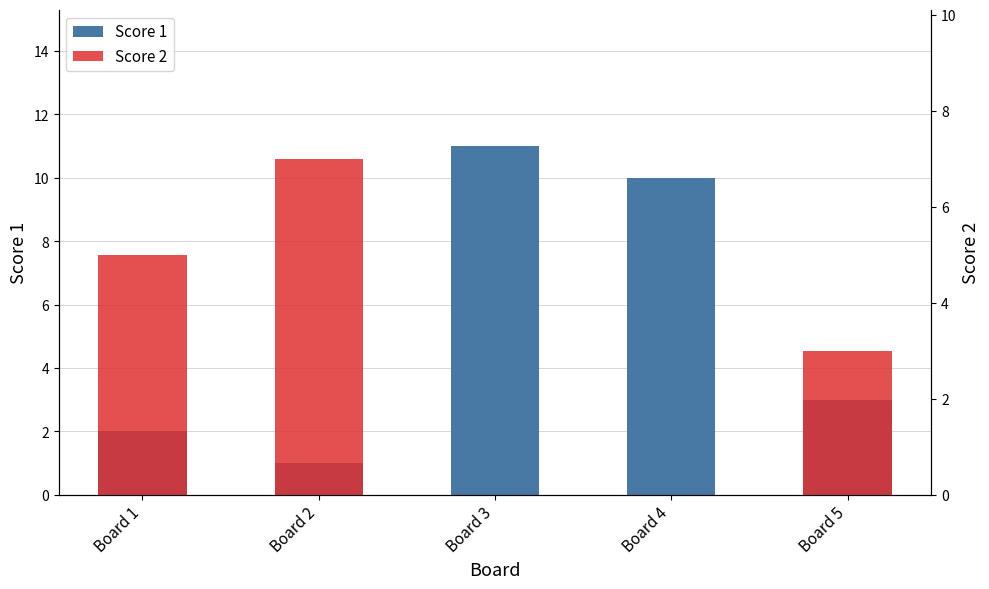

Rank the series by their maximum value, from lowest to highest.

Score 2, Score 1